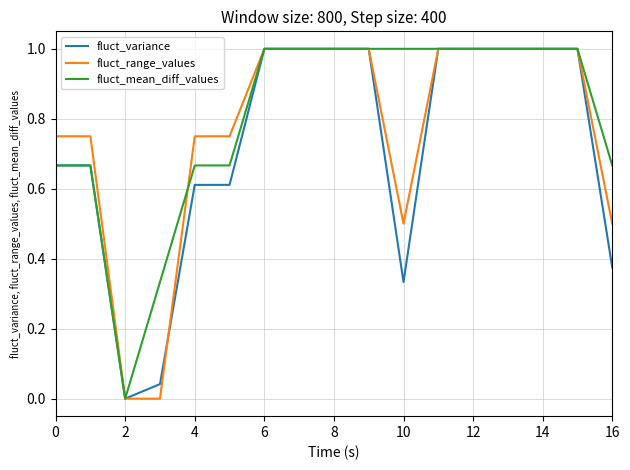

What is the maximum value for fluct_variance?

1.0